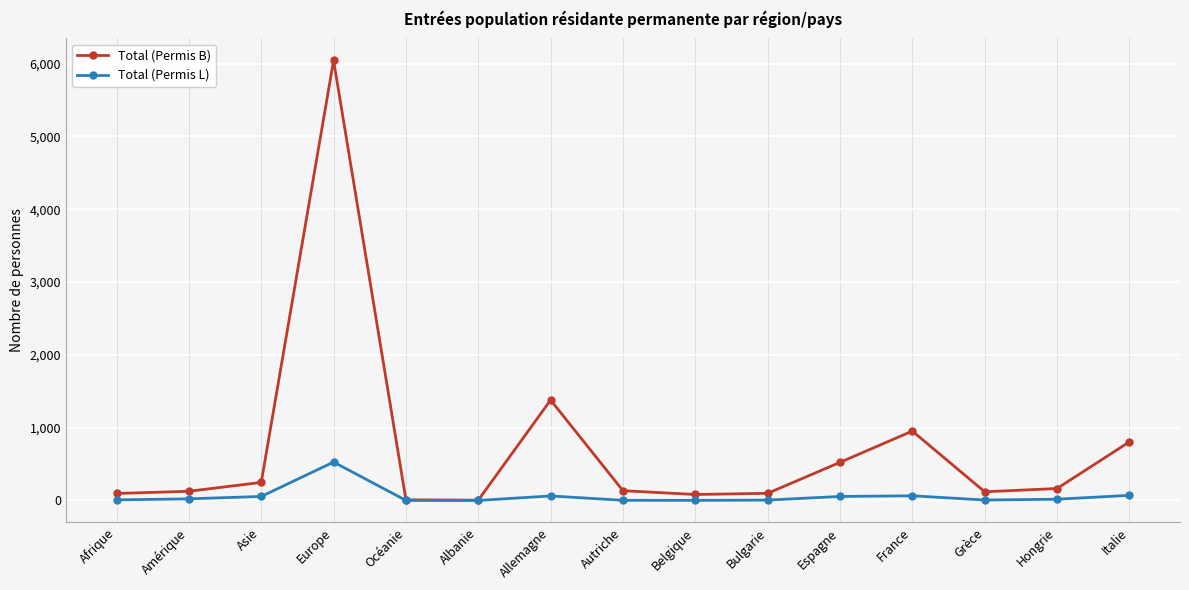

Where does the Total (Permis B) series first go above 134?

Asie